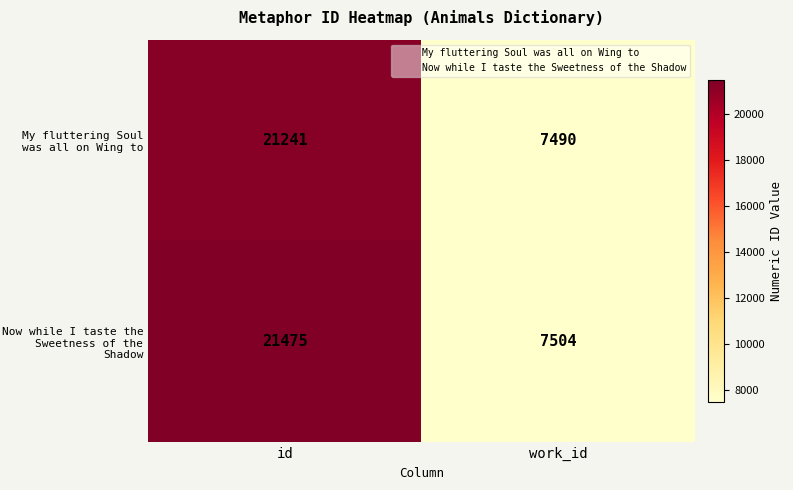

What is the total value across all series at id?

42716